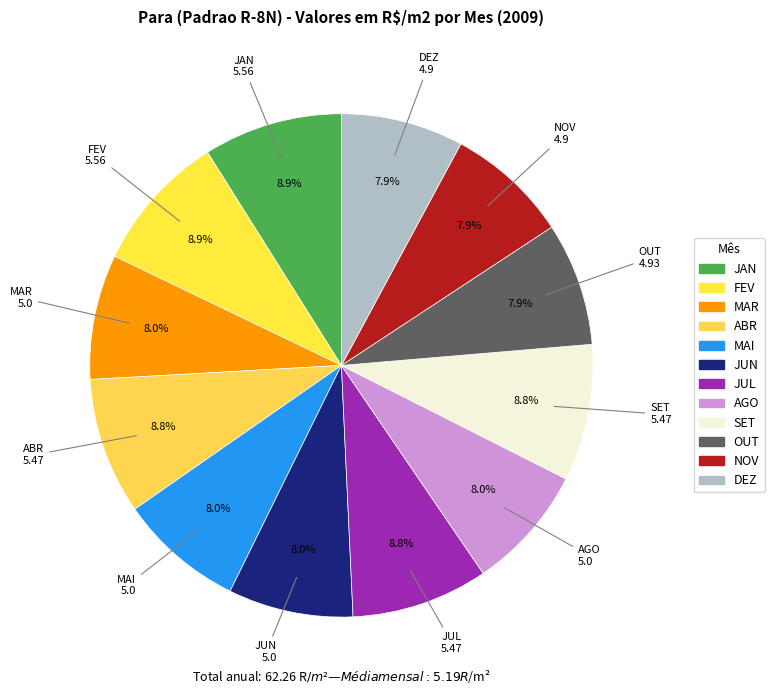

Count the number of slices in the pie.

12